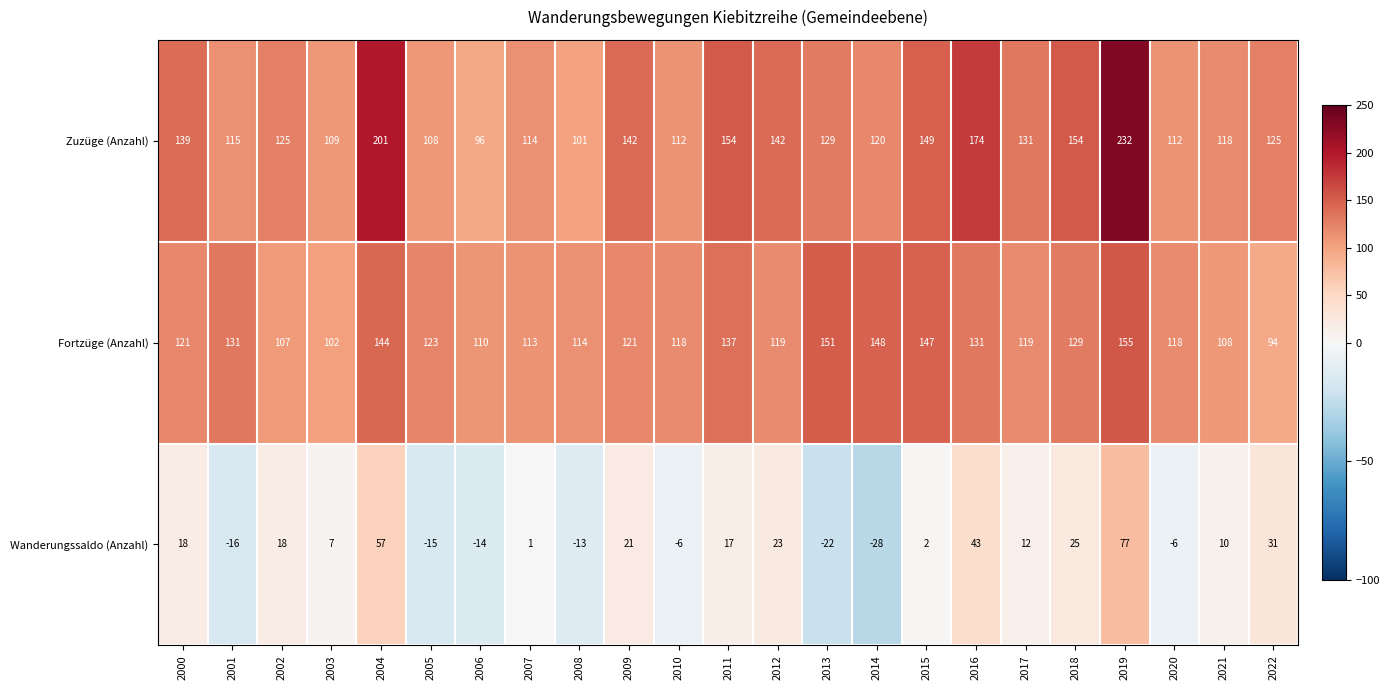

Which series has the largest range (max minus min)?

Zuzüge (Anzahl)